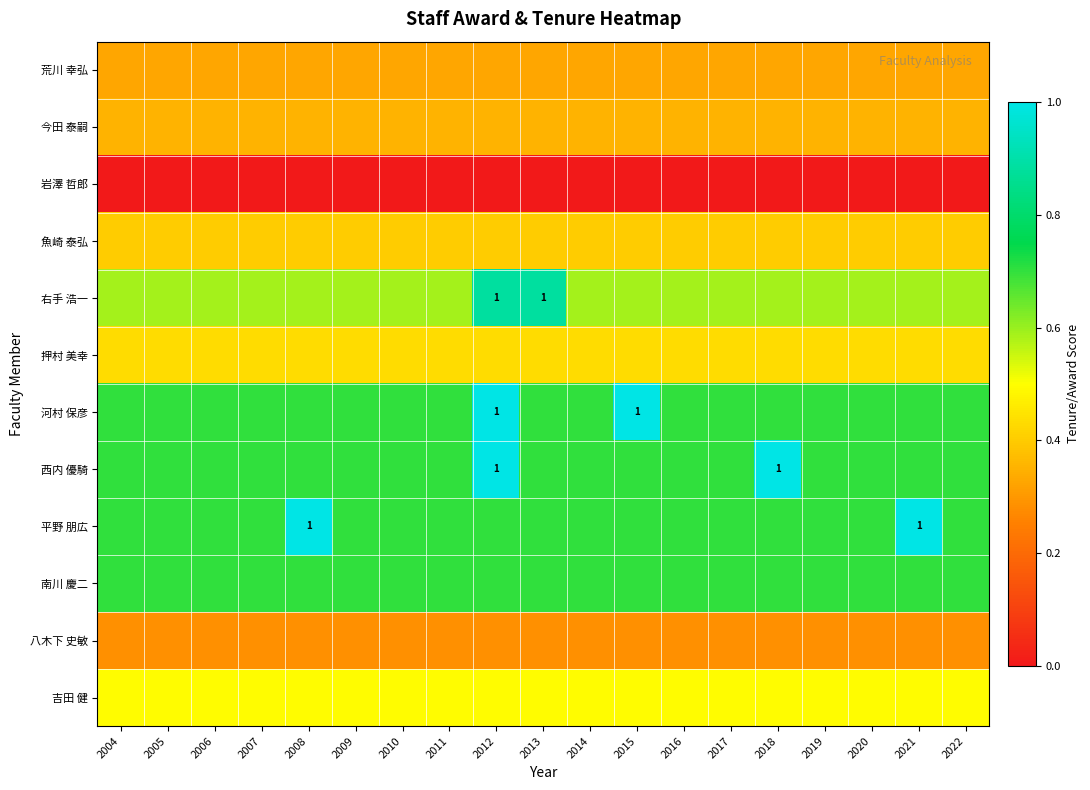

What is the greatest value displayed?

1.0